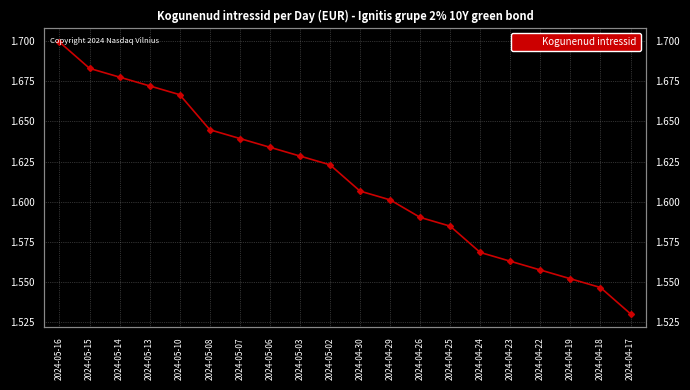

Where is the data nearest to the value 1?

2024-04-17